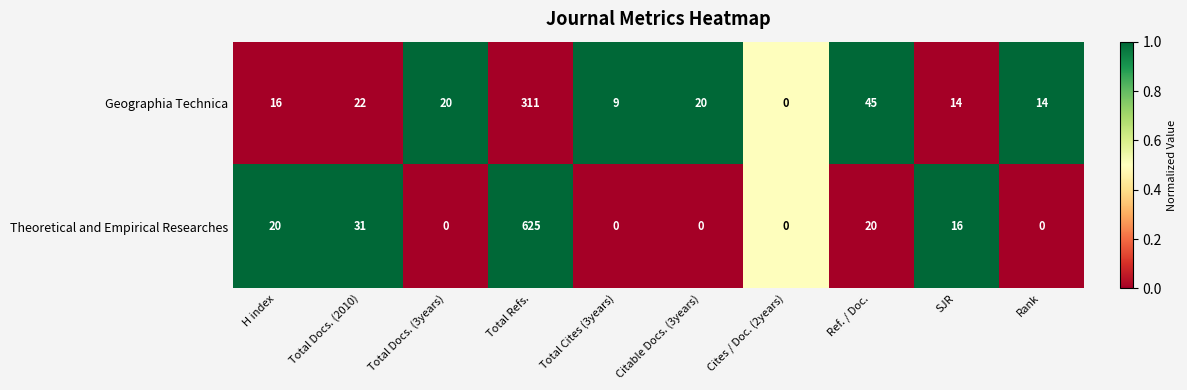

List the series in order of their overall mean, lowest first.

Geographia Technica, Theoretical and Empirical Researches